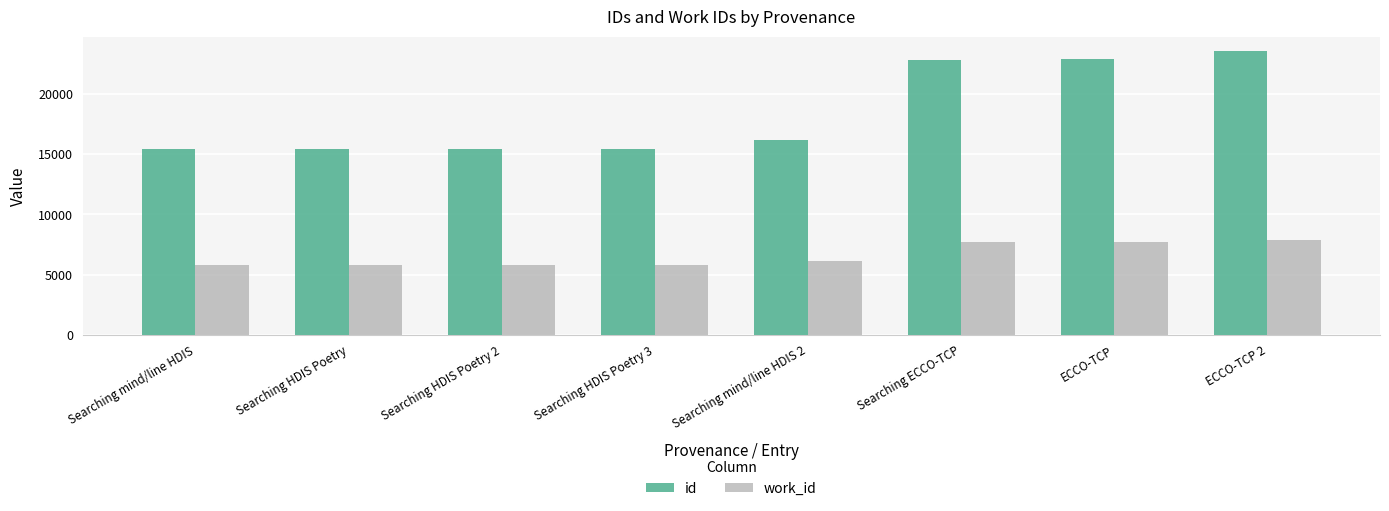

What is the value of the work_id bar at the 5th from the left?

6135